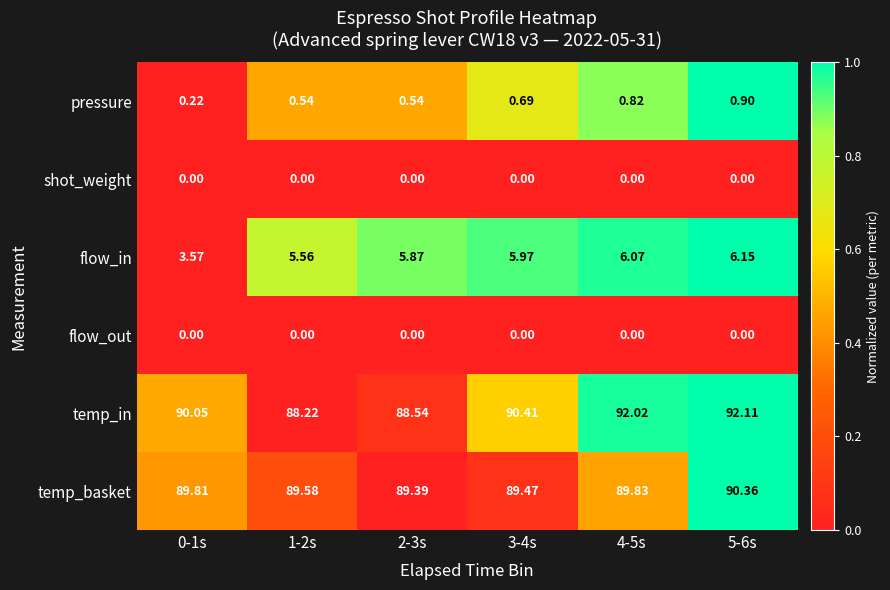

Which series has the largest total across all categories?

temp_in